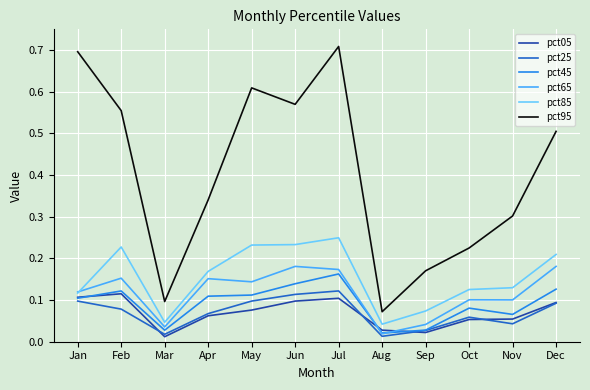

Is the value of pct25 at Sep greater than the value of pct85 at Jan?

No